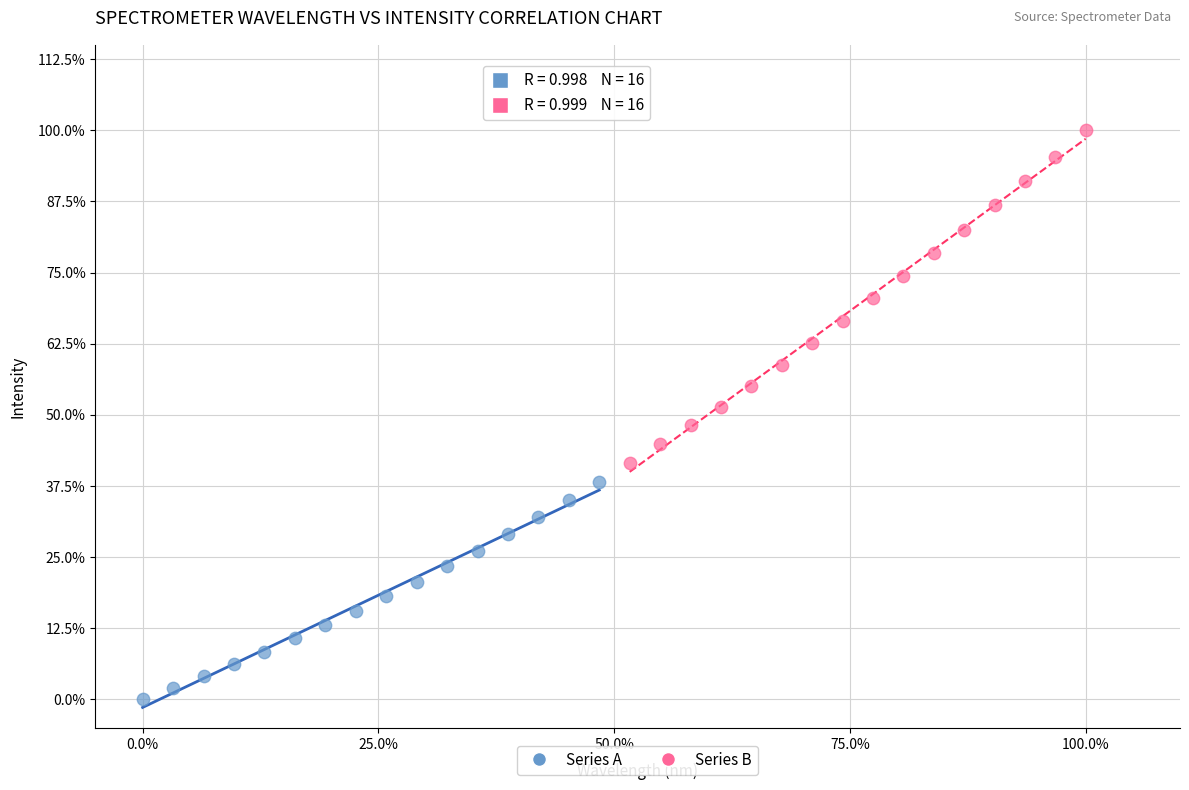

What are all the series names shown in the legend?

Series A, Series B